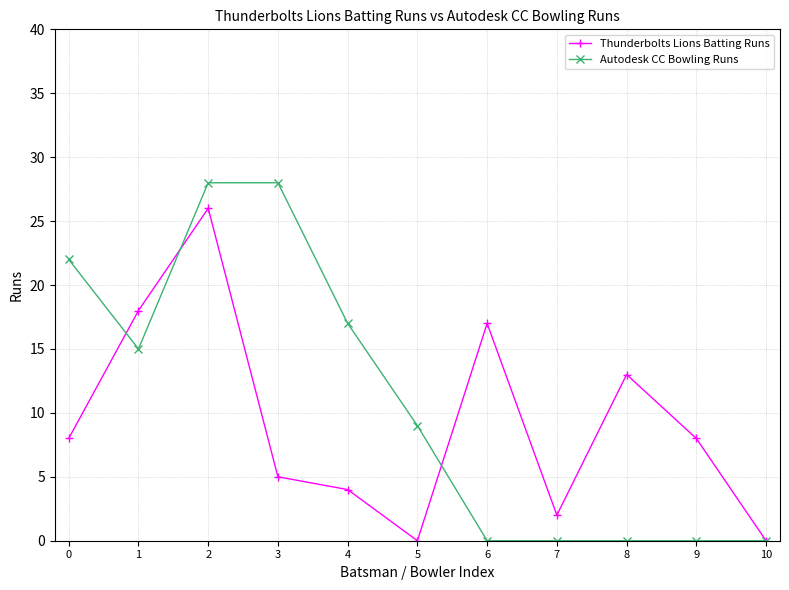

What is the total value across all series at 5?

9